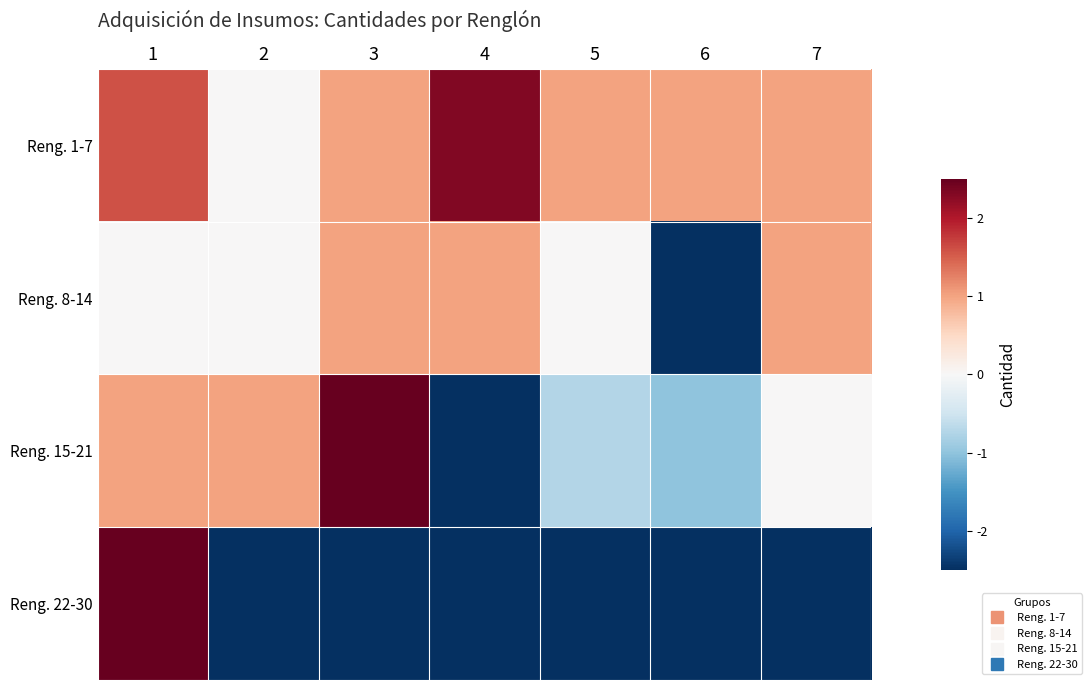

Reading left to right, extract all data points from this chart.

Reng. 1-7: 1=1.6	2=0.0	3=1.0	4=2.3	5=1.0	6=1.0	7=1.0
Reng. 8-14: 1=0.0	2=0.0	3=1.0	4=1.0	5=0.0	6=-2.5	7=1.0
Reng. 15-21: 1=1.0	2=1.0	3=2.5	4=-2.5	5=-0.7	6=-1.0	7=0.0
Reng. 22-30: 1=2.5	2=-2.5	3=-2.5	4=-2.5	5=-2.5	6=-2.5	7=-2.5